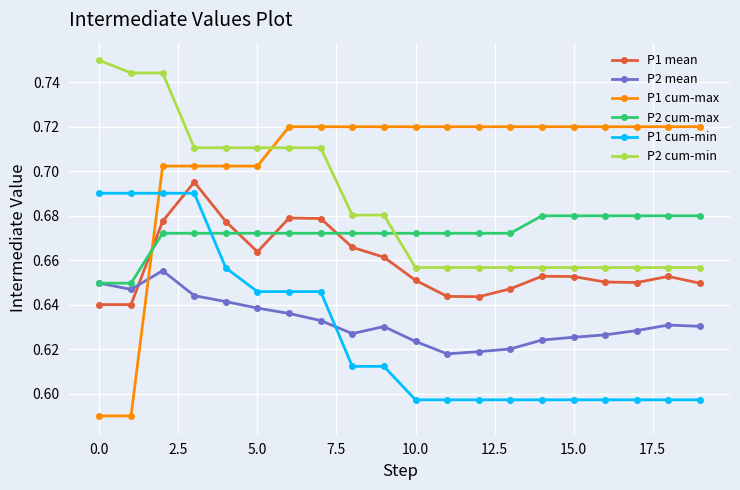

True or false: P2 mean and P2 cum-min intersect in this chart.

False